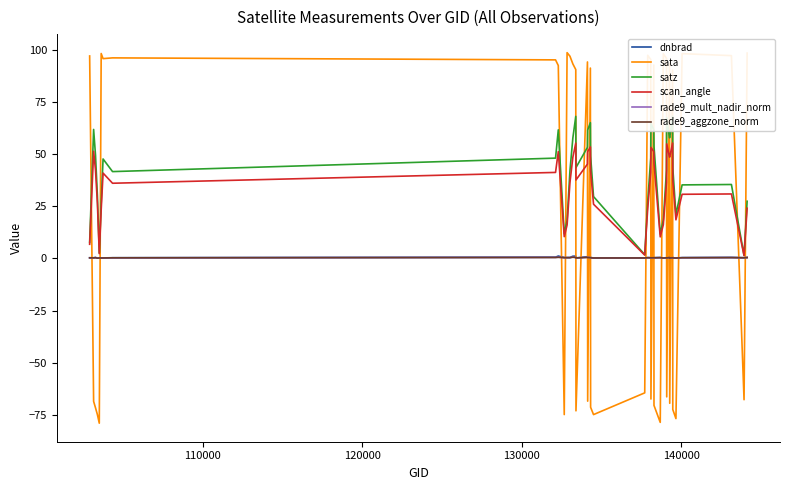

True or false: scan_angle and sata cross at least once.

True